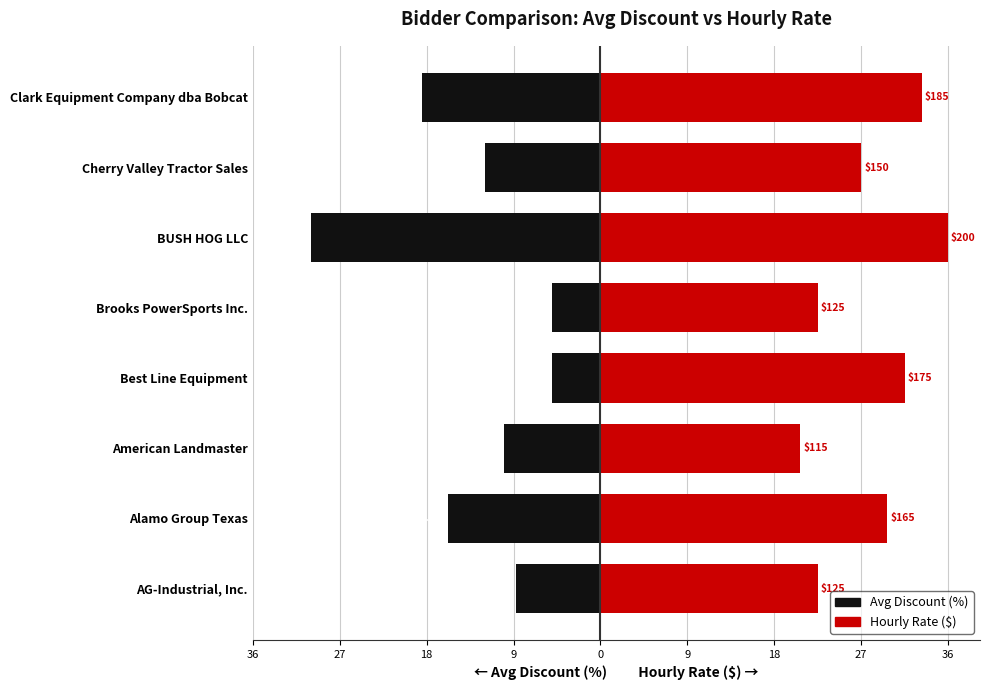

Which has a higher value, Clark Equipment Company dba Bobcat or Alamo Group Texas?

Alamo Group Texas